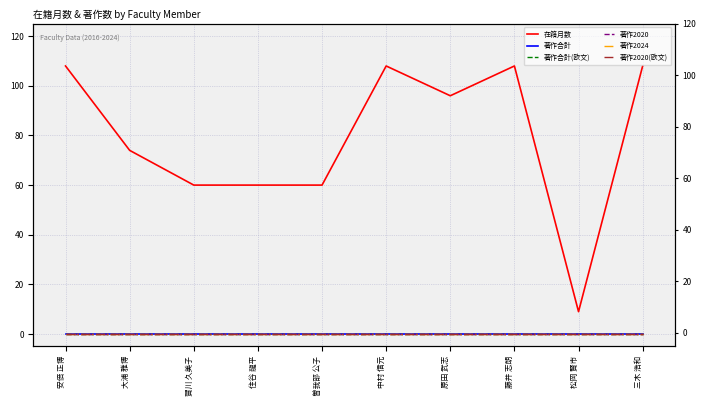

True or false: 著作合計 and 著作2024 intersect in this chart.

False